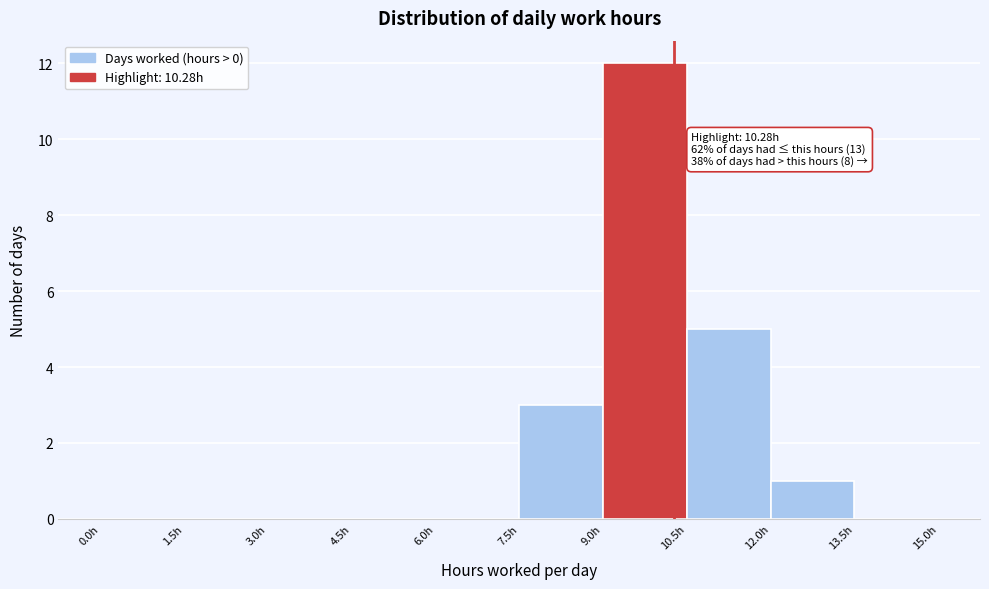

Which range on the x-axis has the tallest bar?

9.0 to 10.5